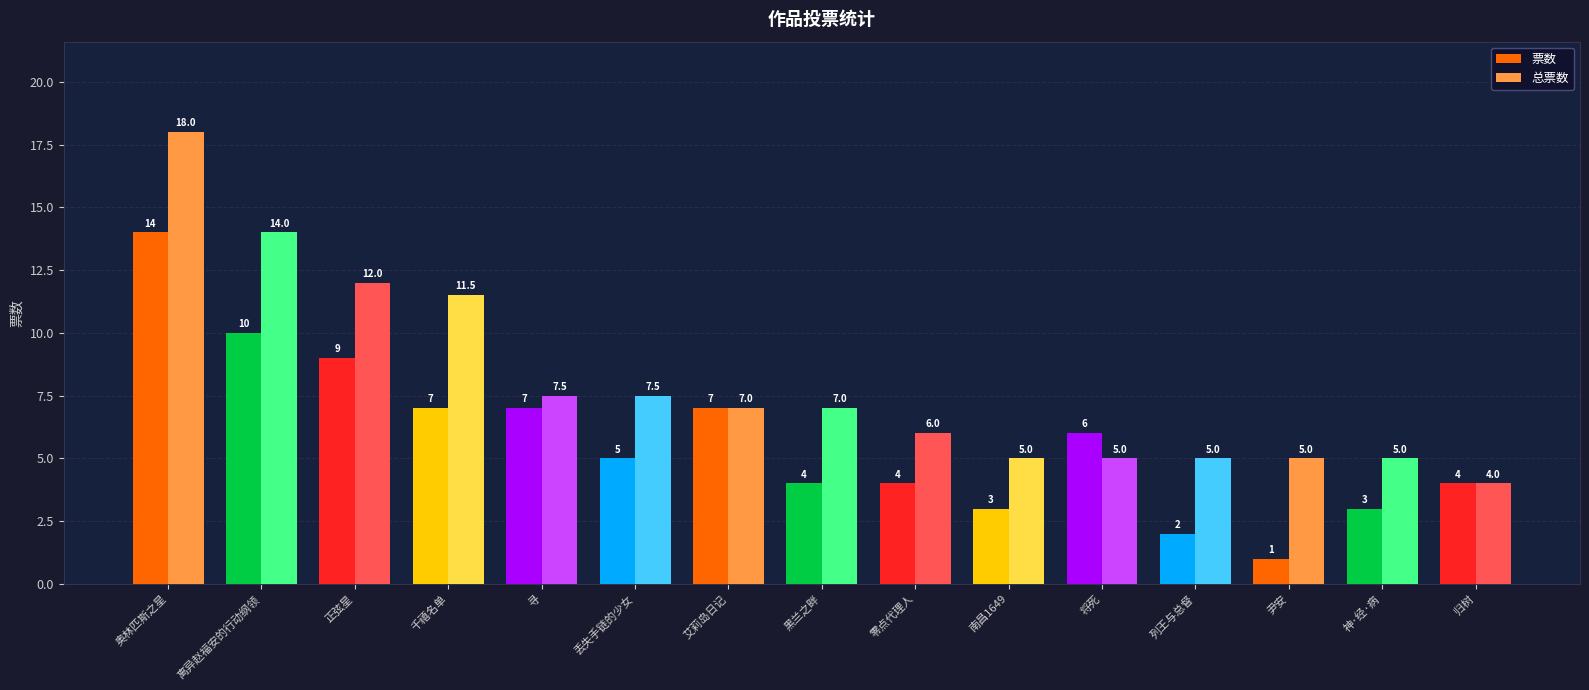

Which series has the largest total across all categories?

总票数